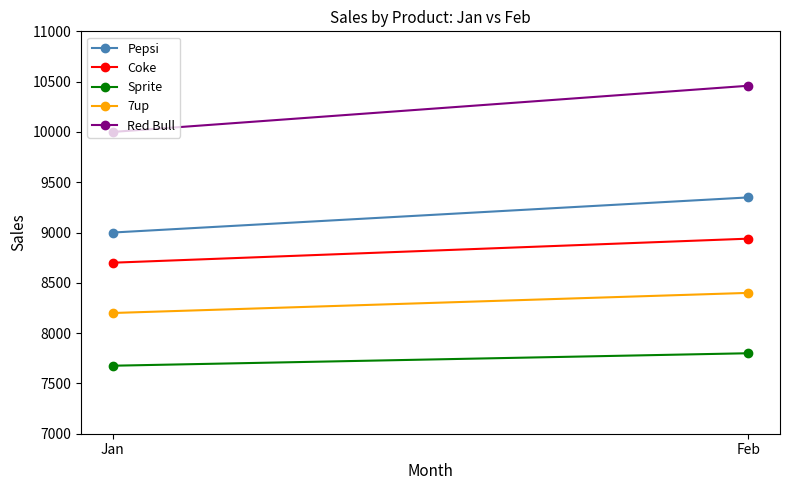

Count the 7up values in the range 8200 to 8400.

2